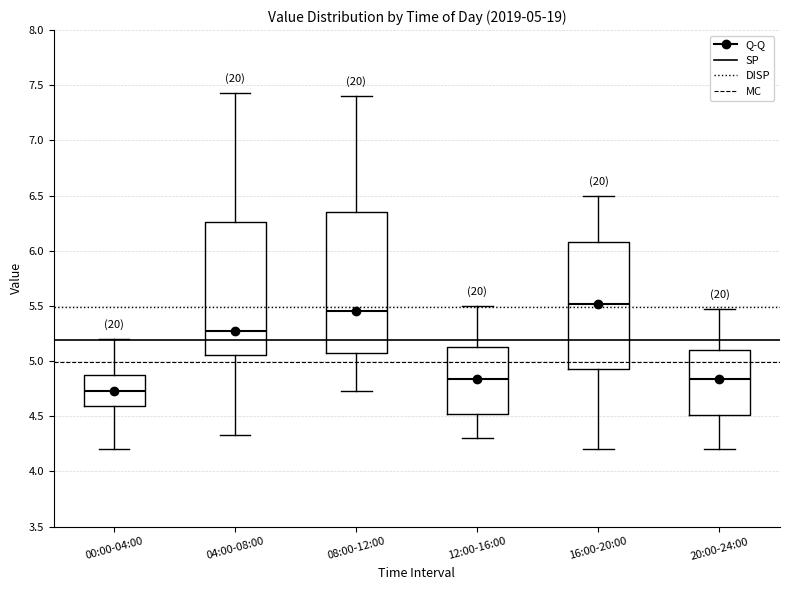

Comparing the boxes themselves (not the whiskers), which one is the tallest?

08:00-12:00